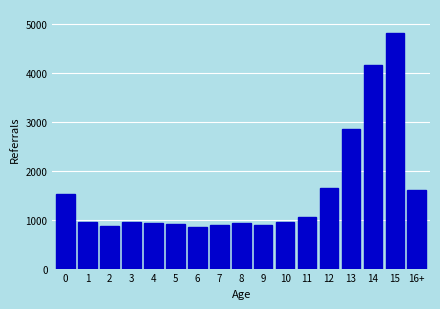

What is the ratio of the value at 4 to the value at 1?

1.0